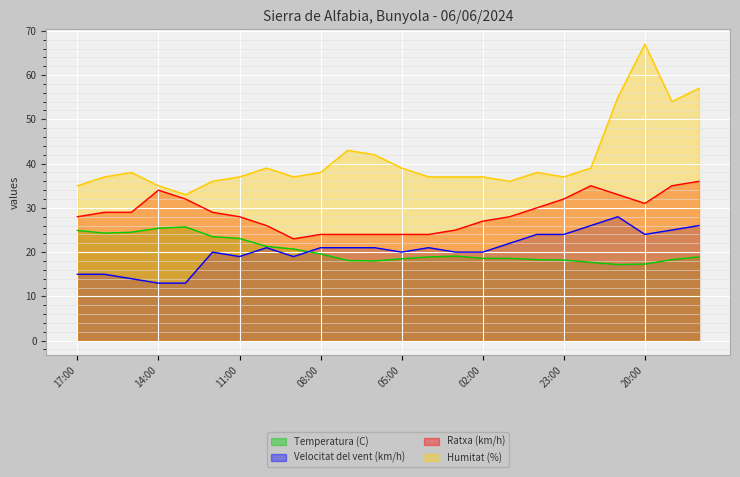

The Temperatura (C) series shows 18.9 at 18:00. True or false?

True